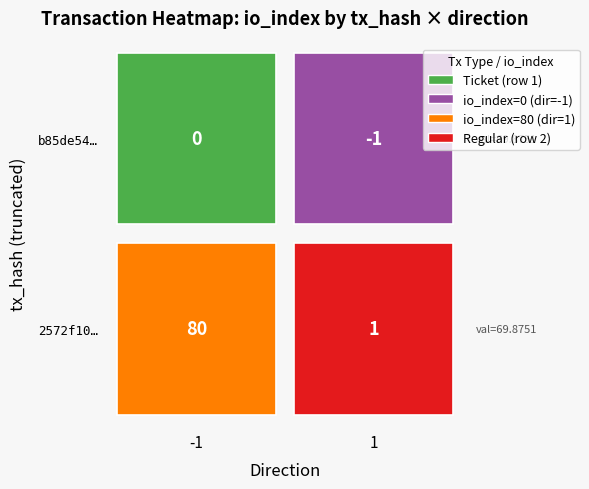

What is the maximum value for 2572f10dae16d6c7f6e659b1488f06742470fb5?

80